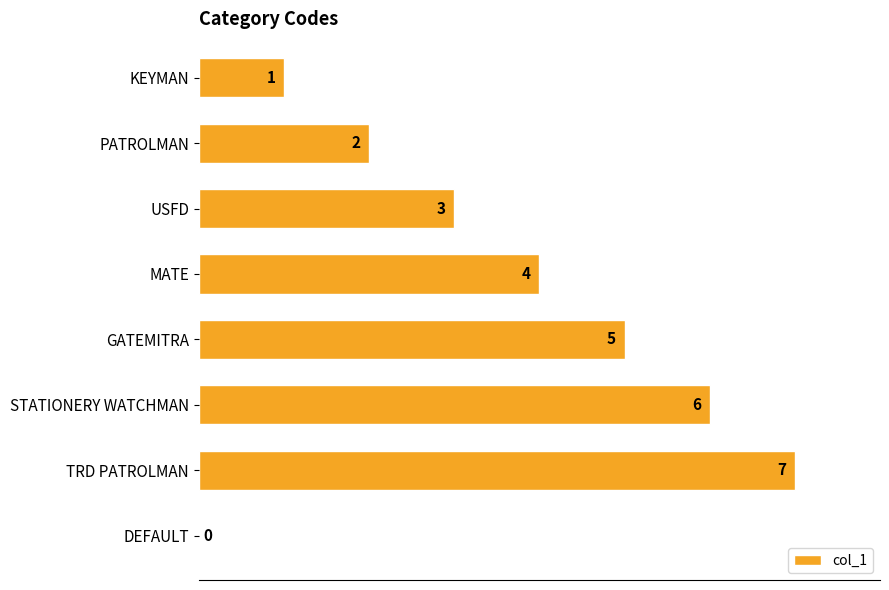

What is the greatest value displayed?

7